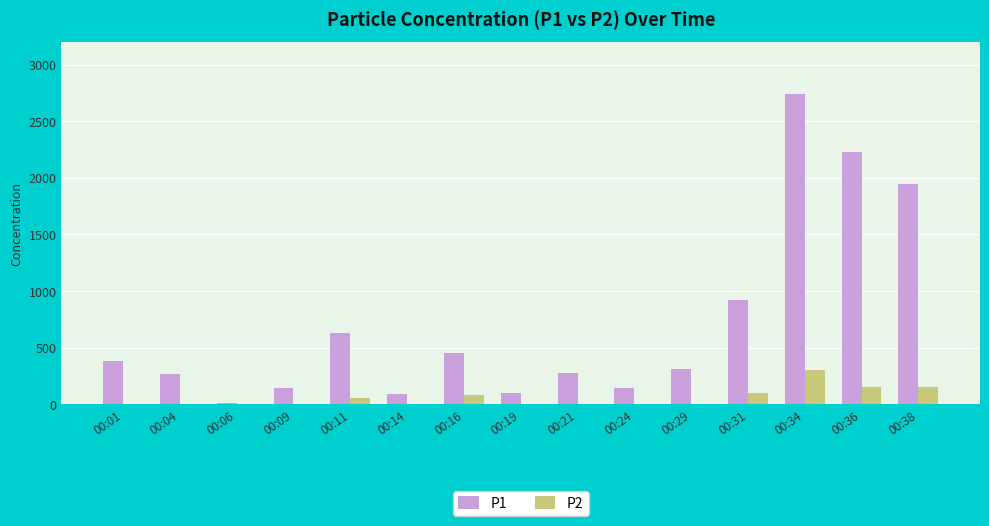

What is the sum of the P2 values at 00:14 and 00:24?

1.2